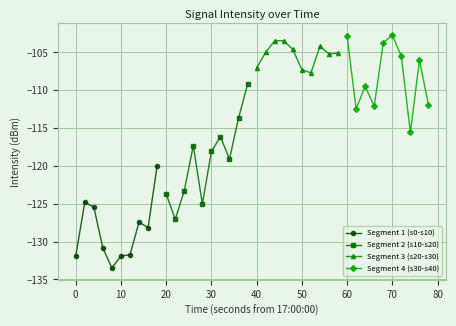

What is the lowest value of the Segment 4 (s30-s40) series?

-115.6